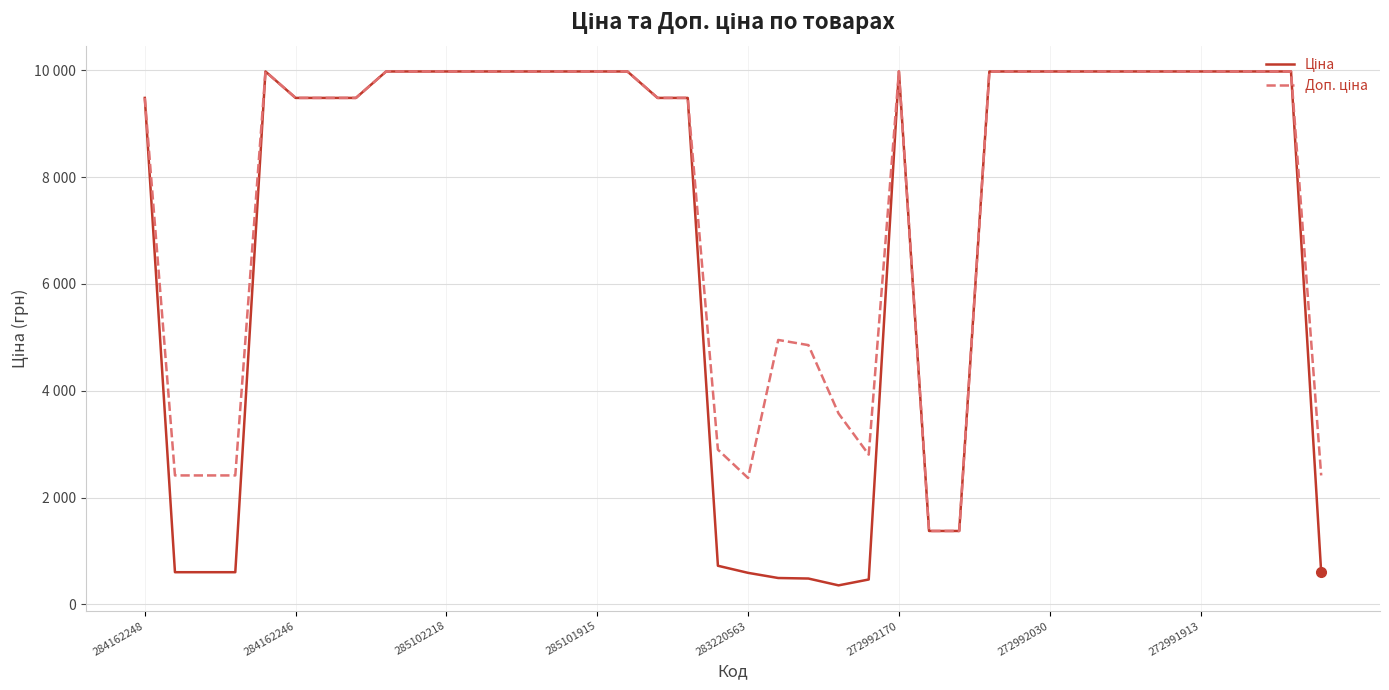

Which series has the widest spread of values?

Ціна